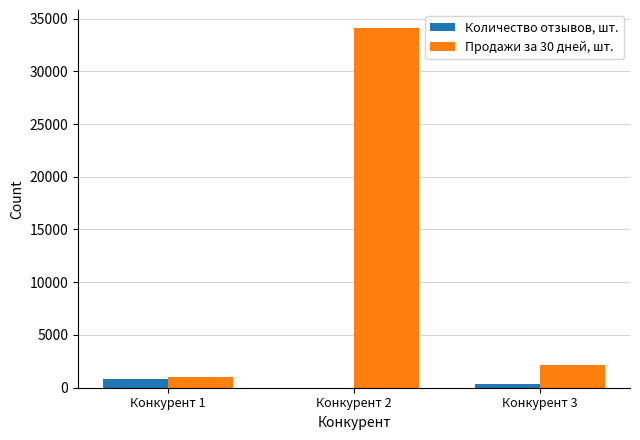

Read the Продажи за 30 дней, шт. value at Конкурент 2, to the nearest 50.

34100